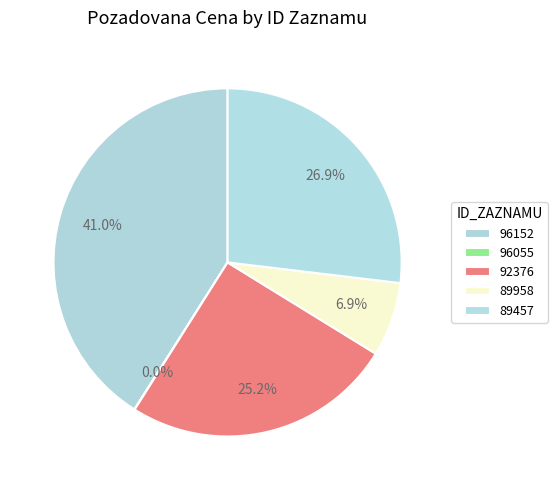

Which slice is the smallest?

96055